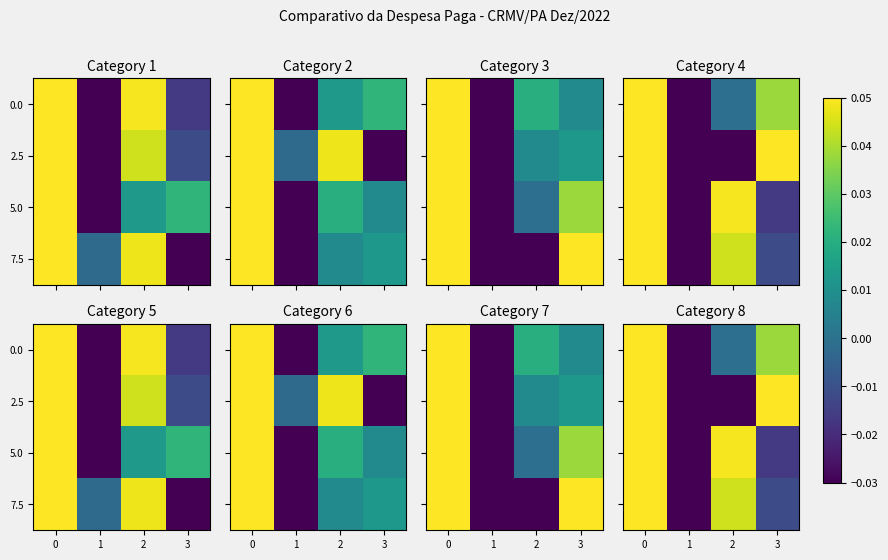

Between 1 and 2, which series saw the biggest shift?

row_2